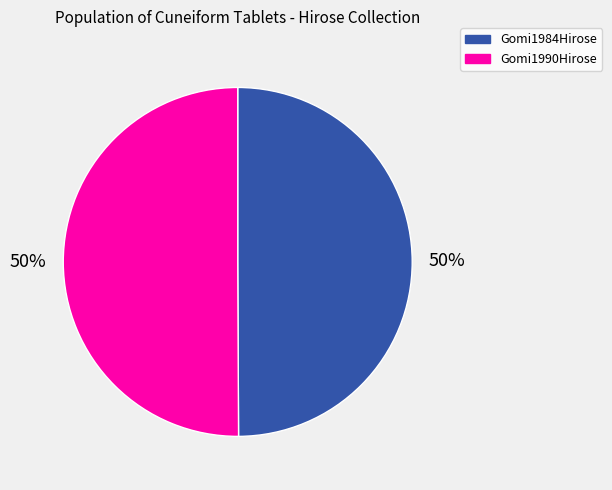

Combined, do Gomi1984Hirose and Gomi1990Hirose account for over 50%?

Yes